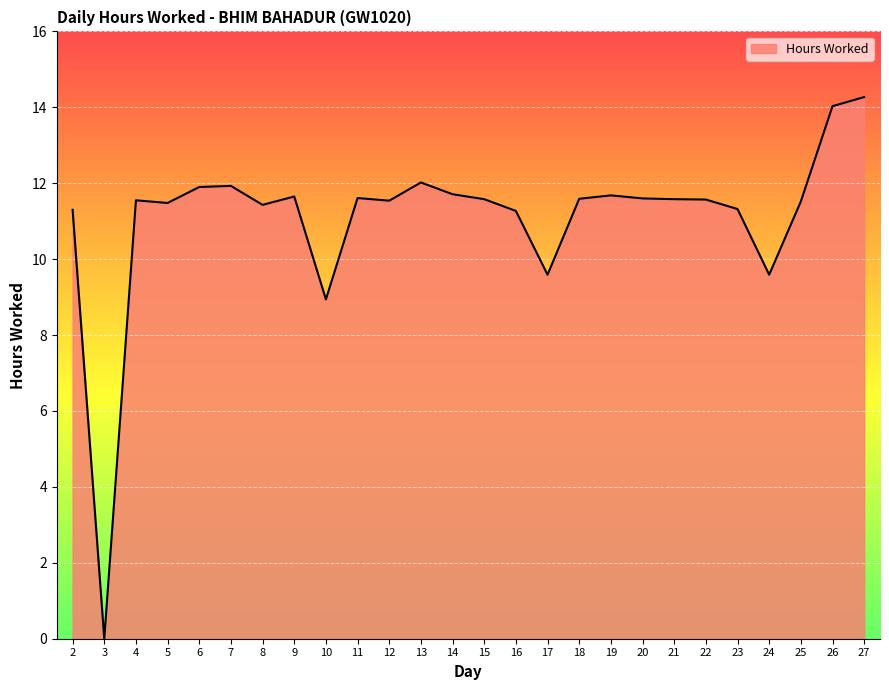

What is the difference between the maximum and second lowest values?

5.3